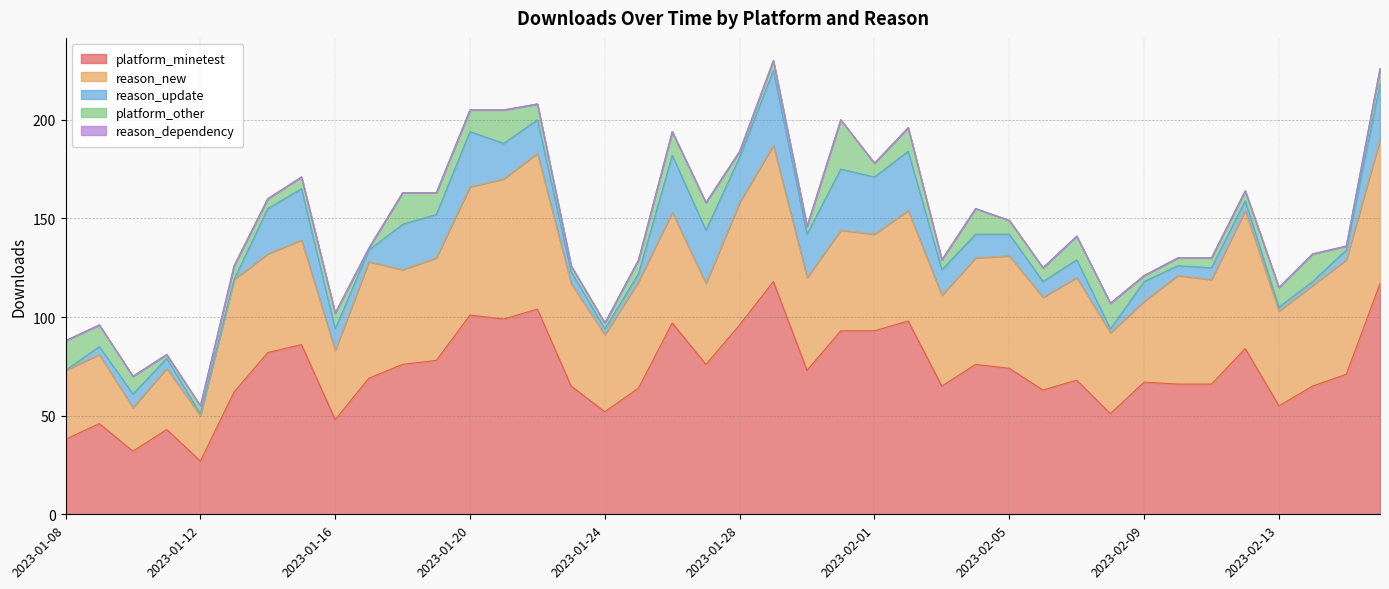

At which category is the sum across all series the highest?

2023-01-29